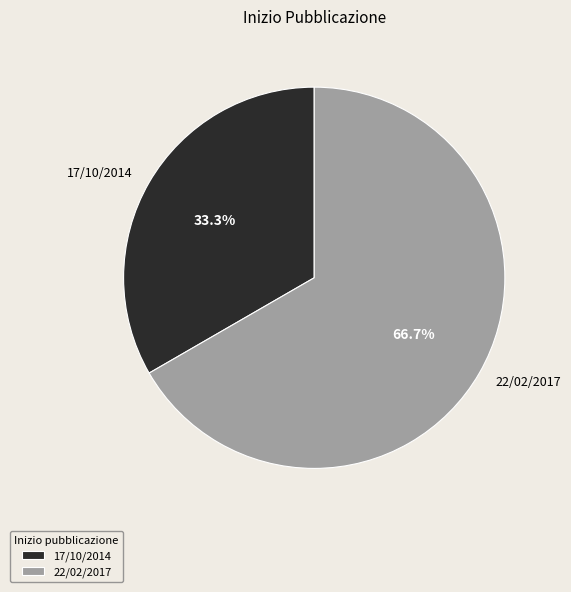

The 17/10/2014 slice represents 27% of the pie. True or false?

False